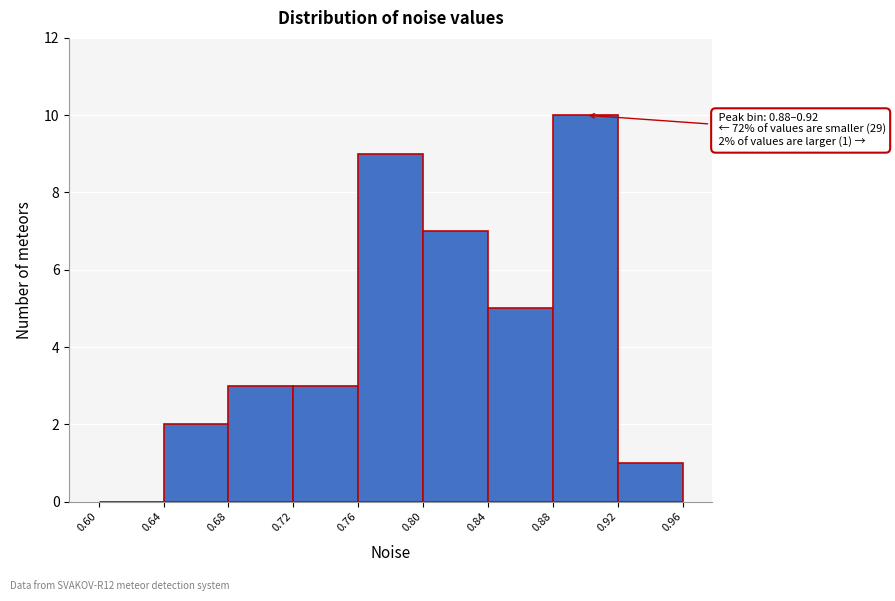

Over which range of the x-axis is the bar tallest?

0.88 to 0.92